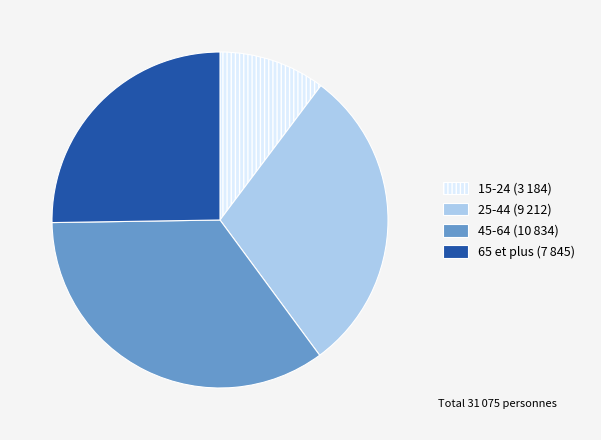

True or false: 15-24 accounts for 16% of the total.

False